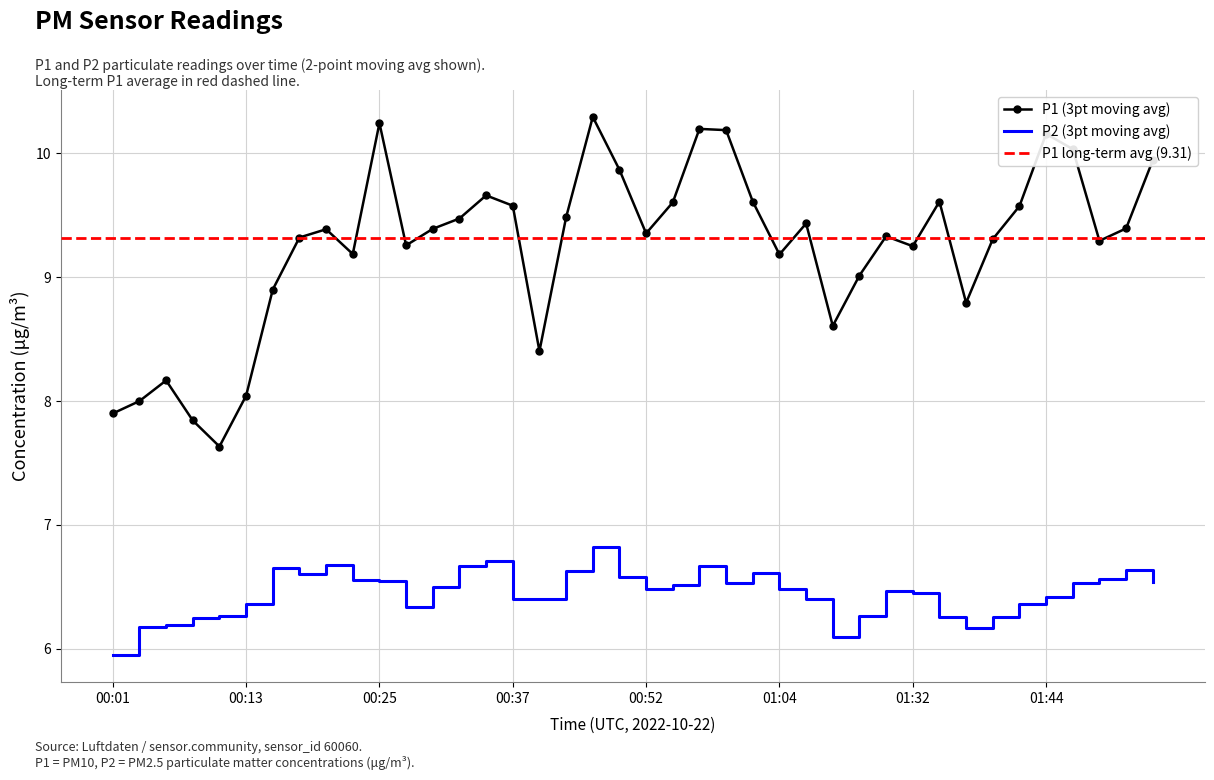

Is this an area chart (filled region under the line)?

No